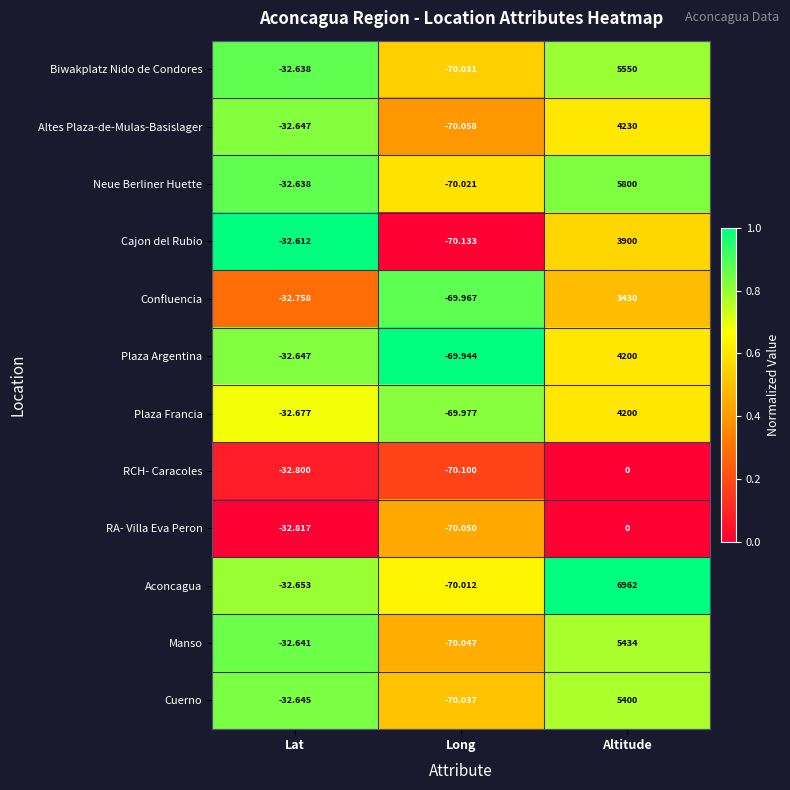

What is the total value across all series at Lat?

-392.2